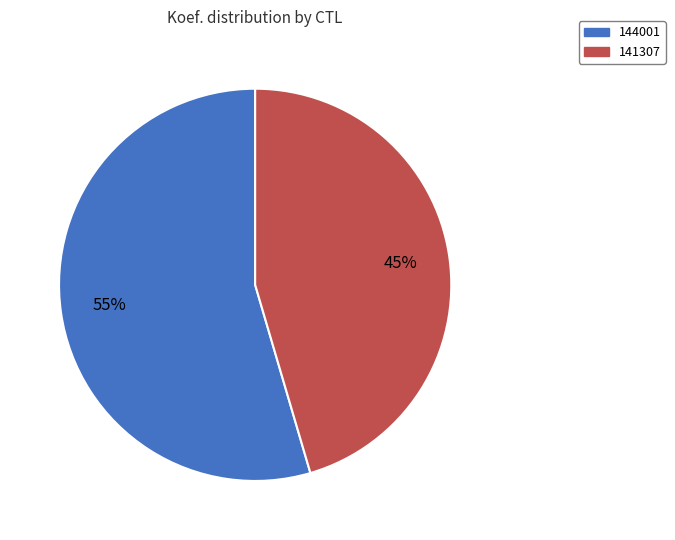

Is the sum of 141307 and 144001 greater than half?

Yes